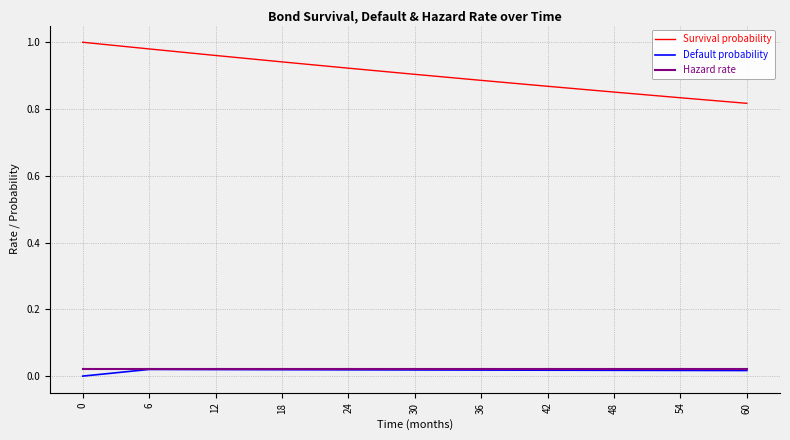

What is the sum of all Hazard rate values?

0.2